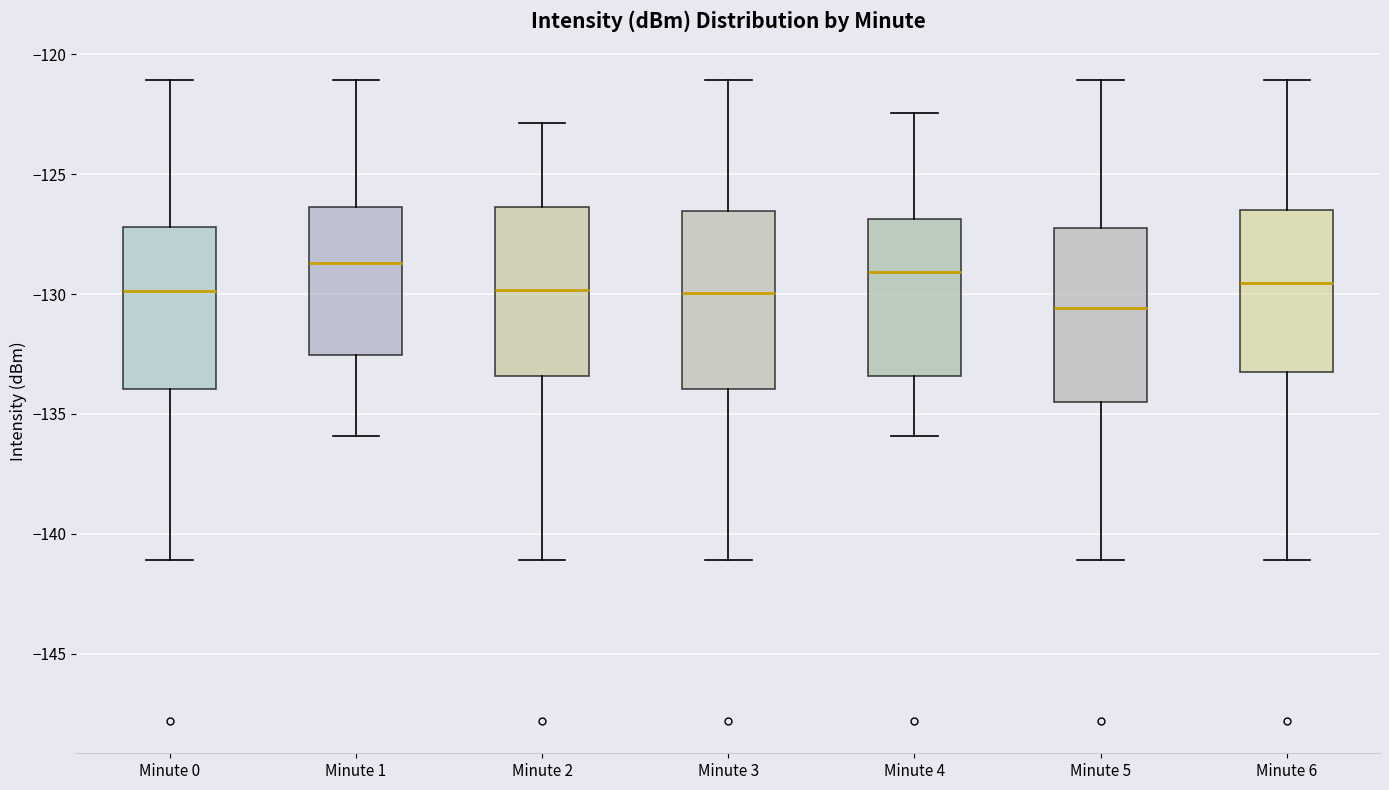

Where does the upper whisker of the box for Minute 6 end on the y-axis? The values are not printed on the chart, so give them approximately, as read against the axis.

-121.0